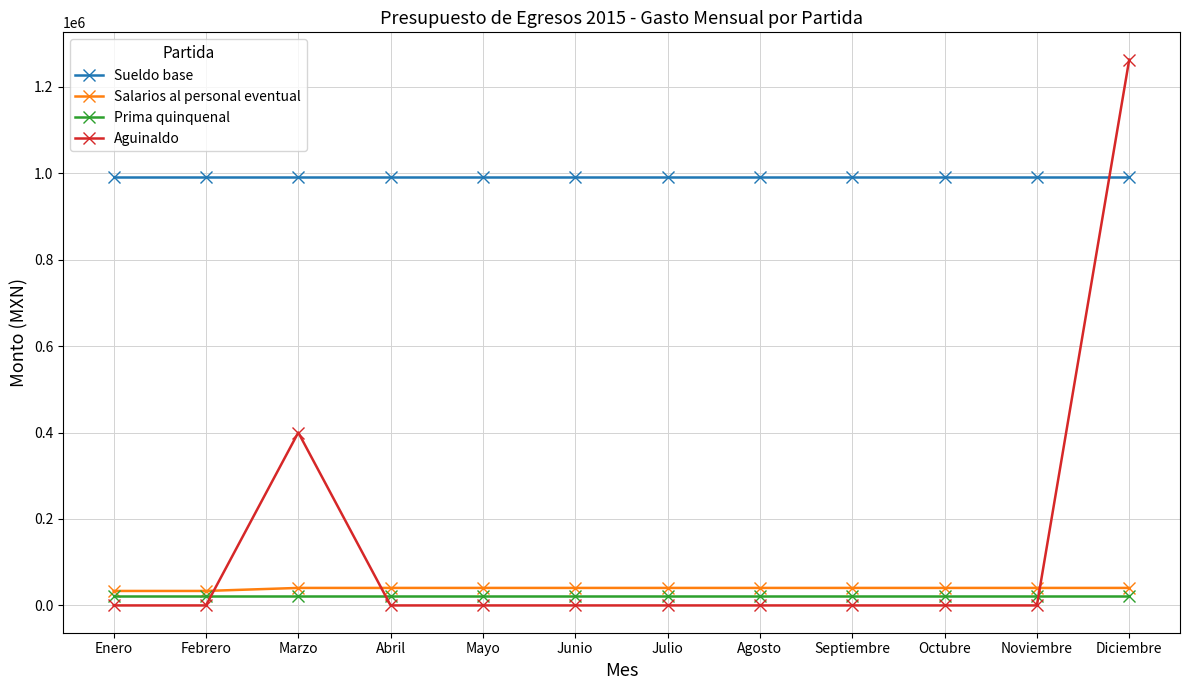

What is the label of the 3rd point from the right?

Octubre